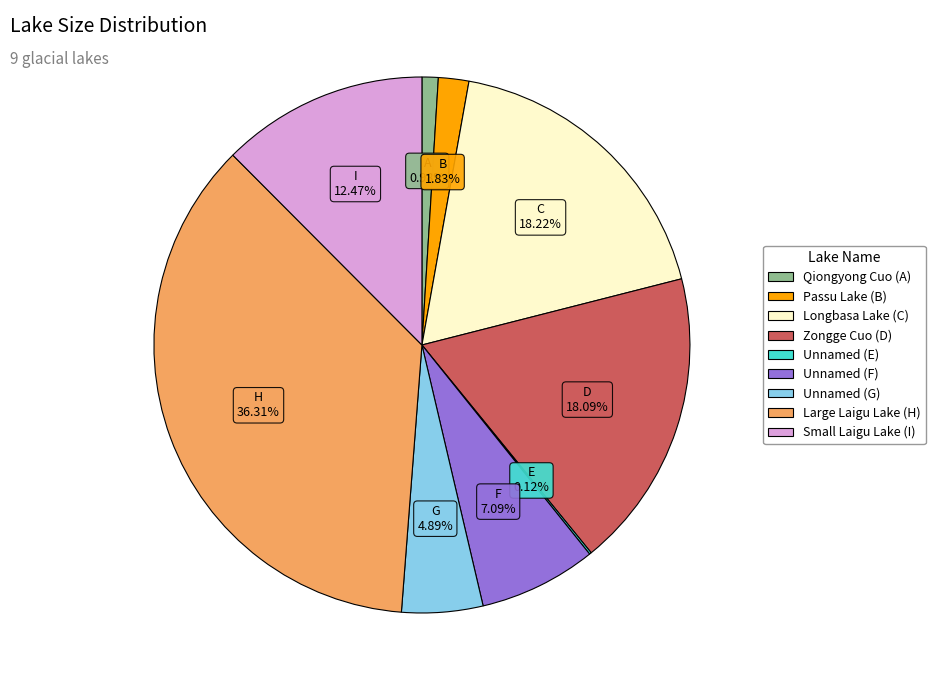

To the nearest percent, what portion does Large Laigu Lake (H) represent?

36%